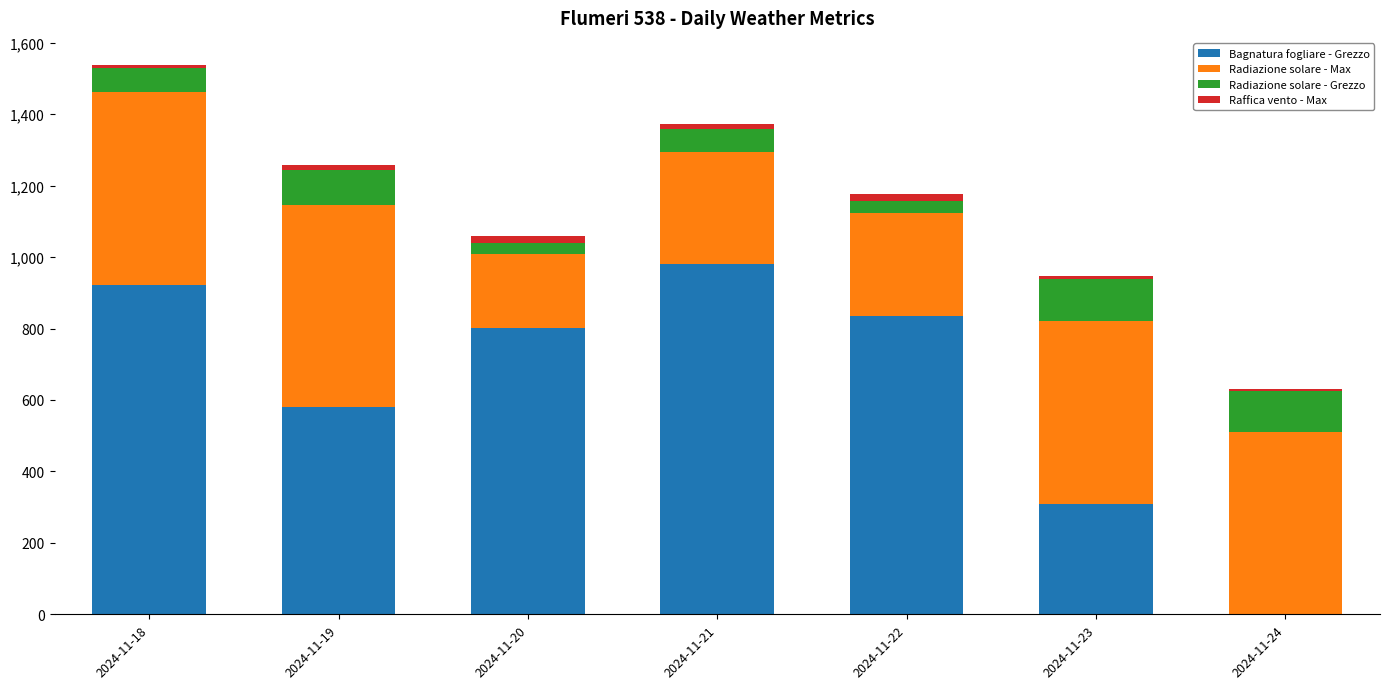

At which category is the sum across all series the highest?

2024-11-18